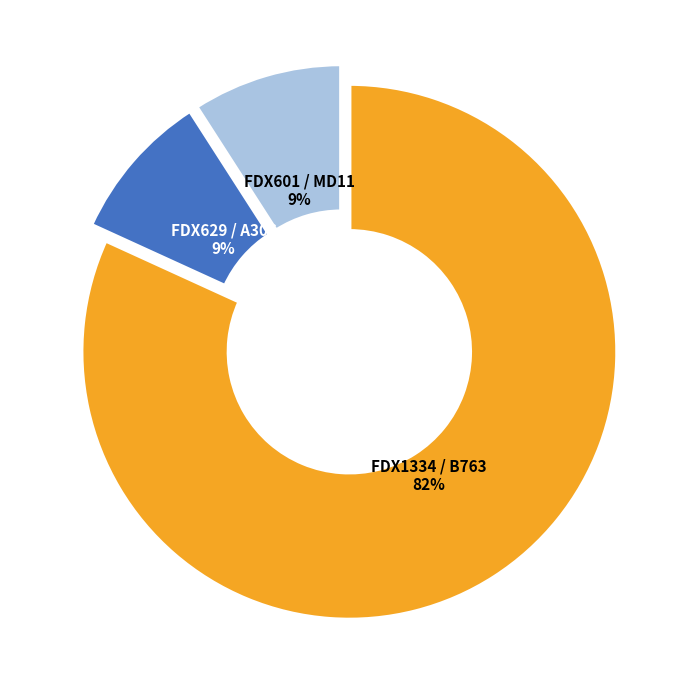

Is there a majority slice in this chart?

Yes